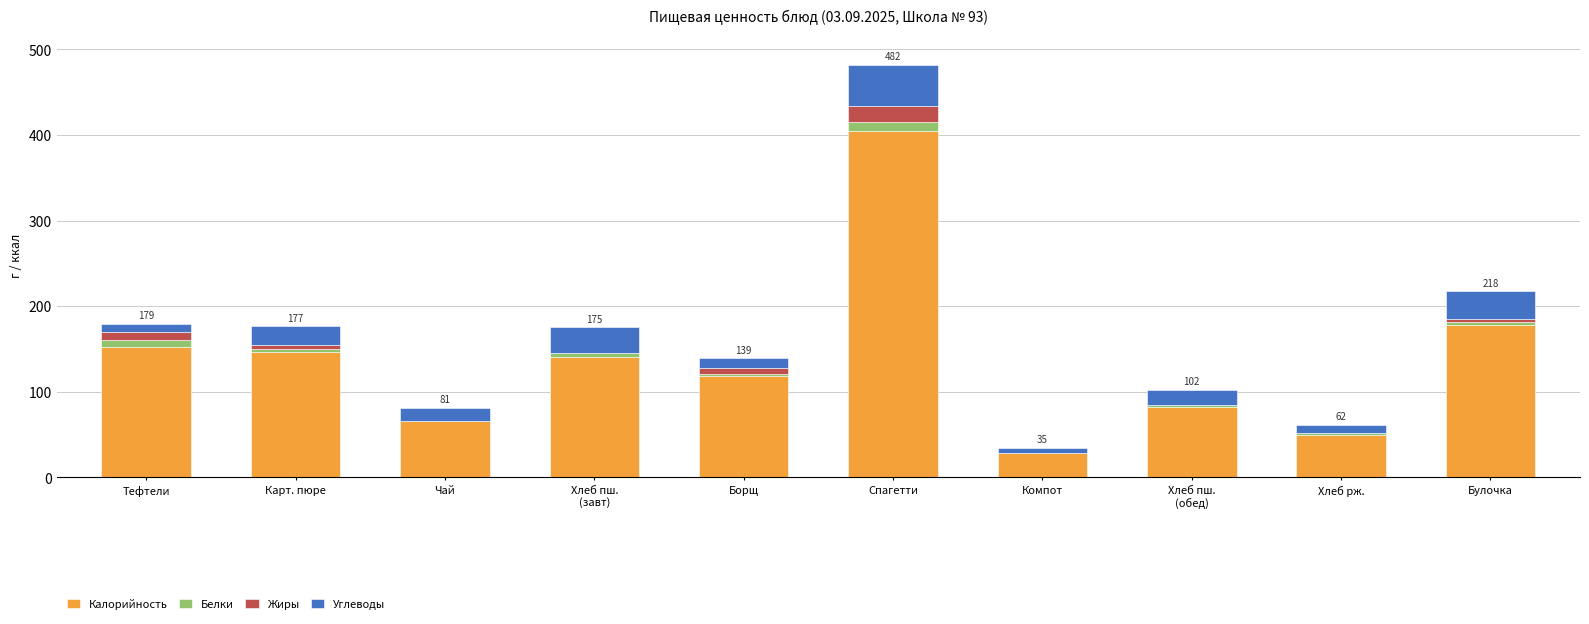

What is the highest value of the Калорийность series?

404.2